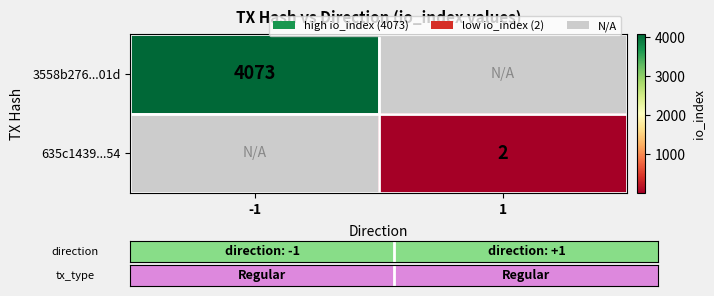

The value of 635c1439...54 at 1 is 2. True or false?

True